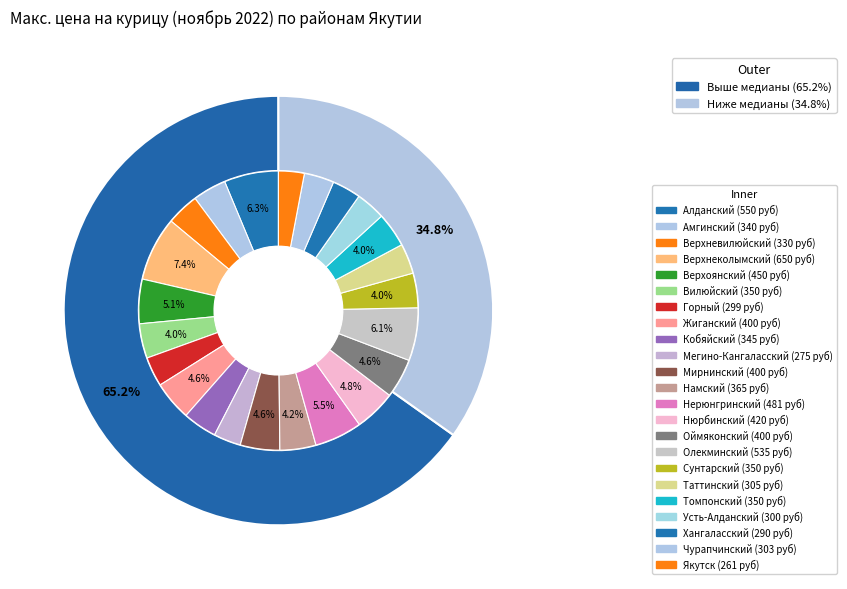

What is the change in value from Верхневилюйский to Нюрбинский?

+90